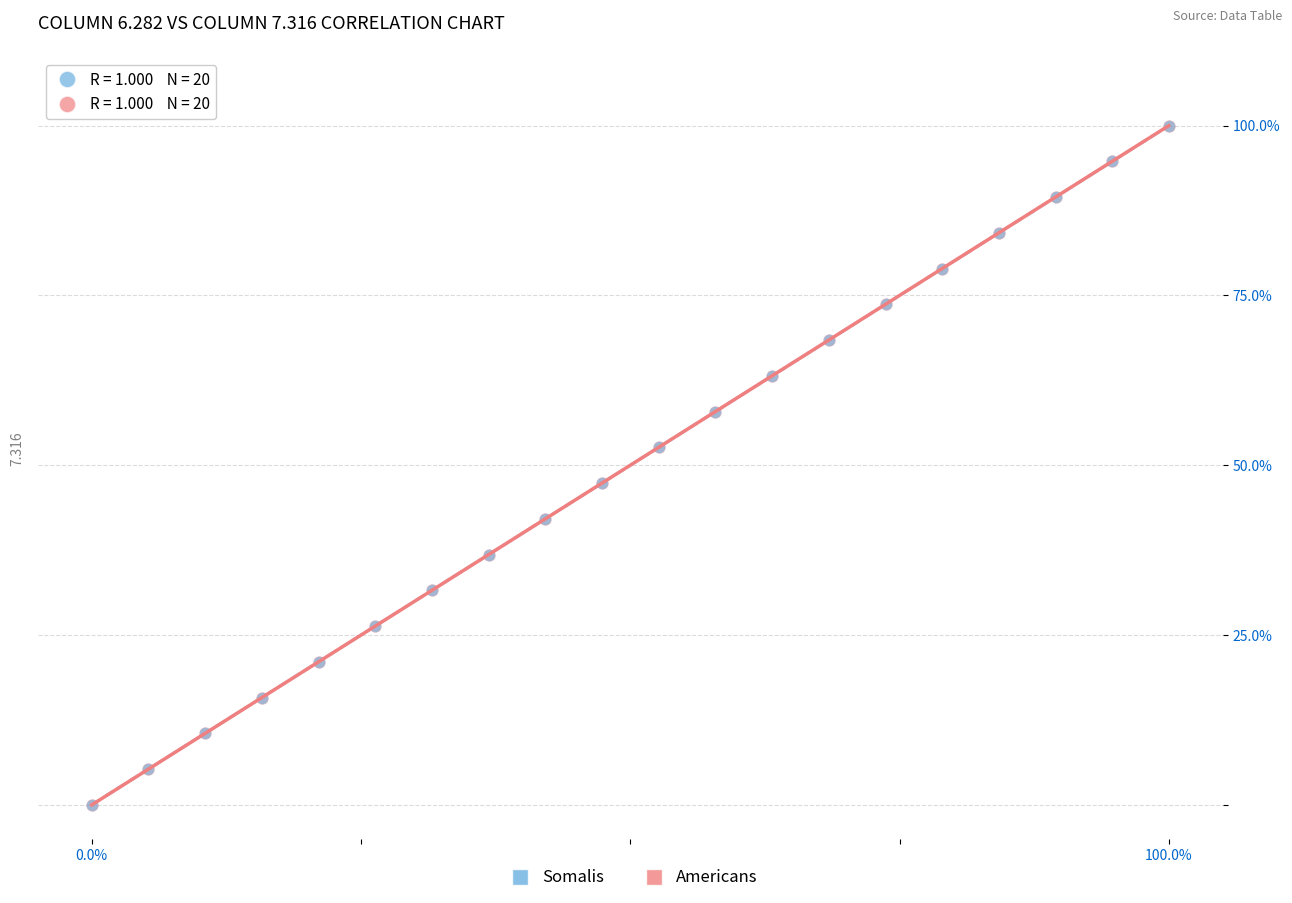

What are all the series names shown in the legend?

Somalis, Americans